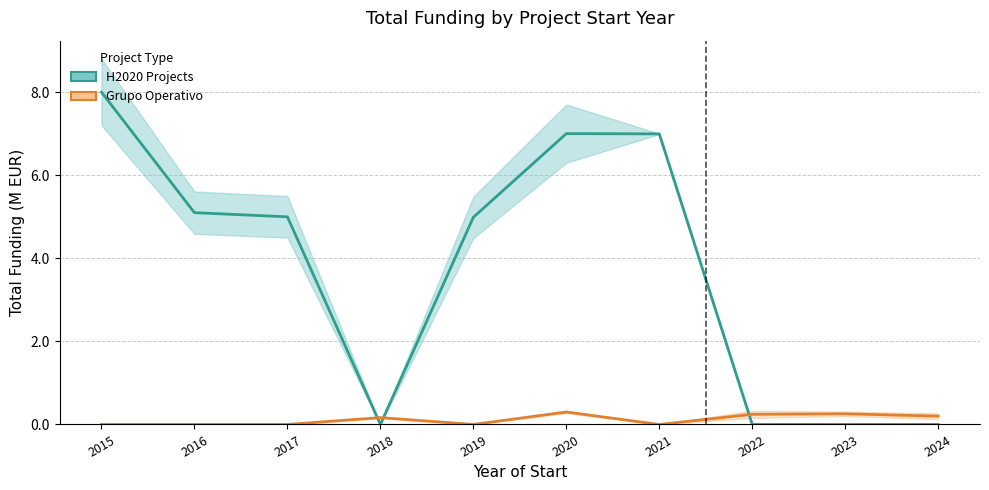

True or false: Grupo Operativo has more than 1 points higher than both neighbors.

True